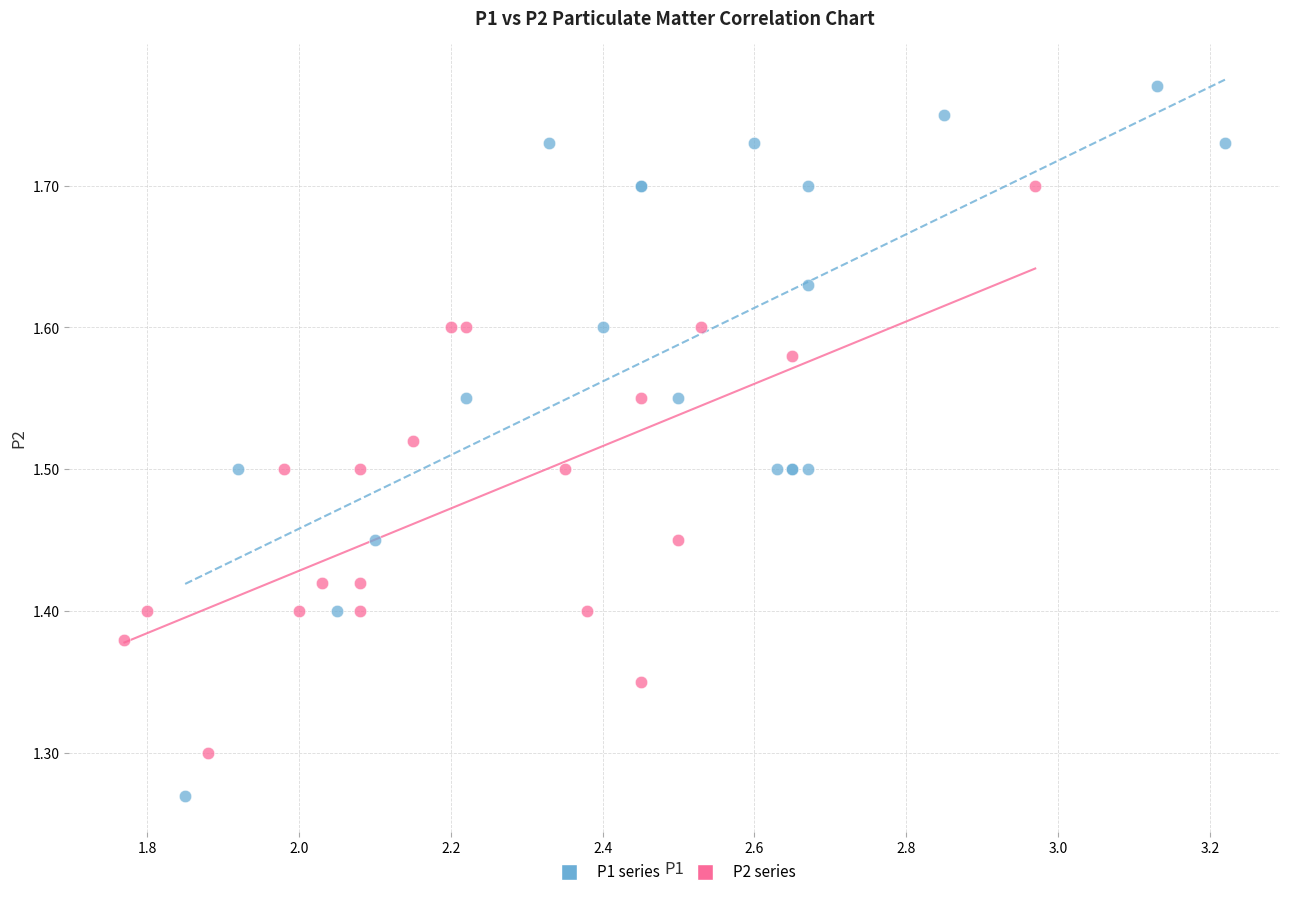

Which series contains the highest Y value?

P1 series